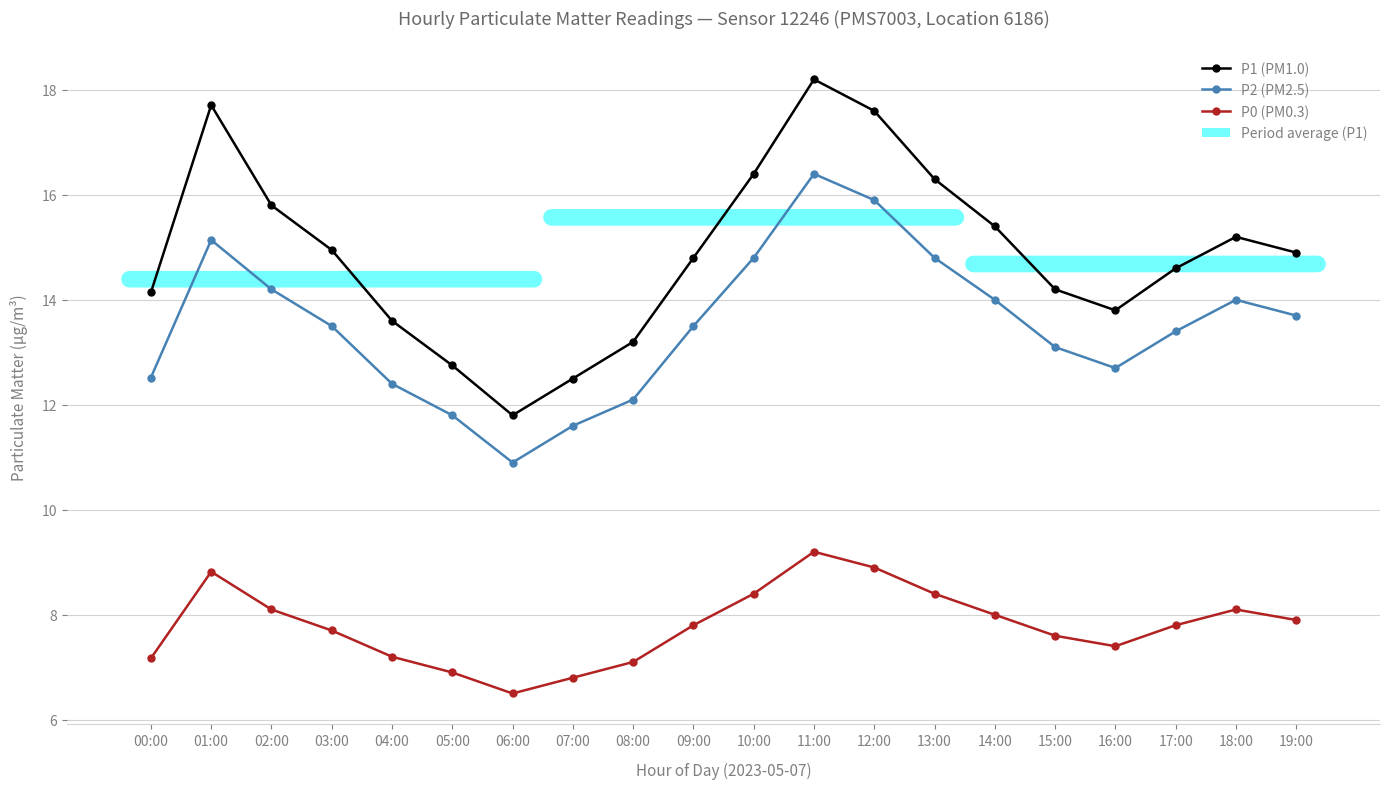

True or false: P2 and P0 cross at least once.

False